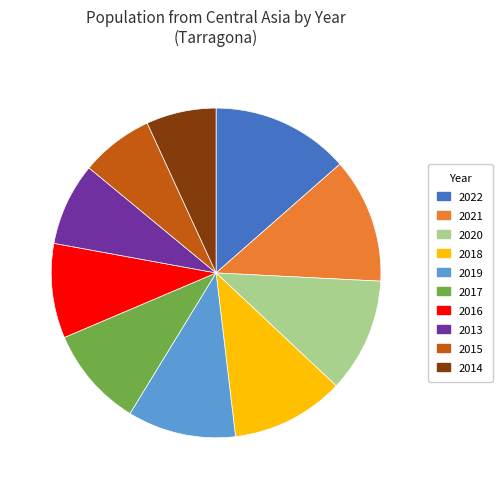

True or false: 2019 accounts for 1% of the total.

False